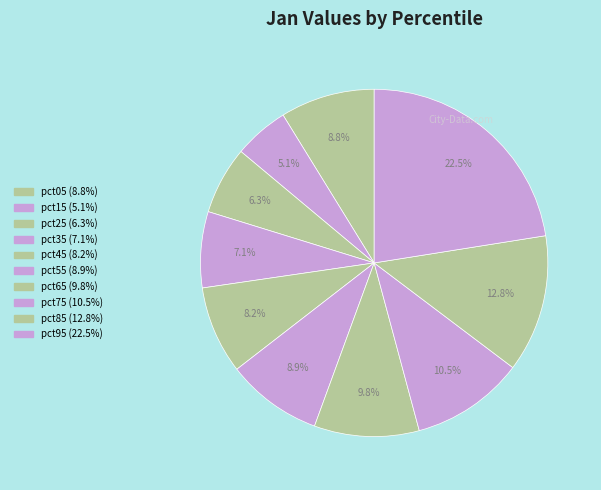

How many segments does this pie chart have?

10